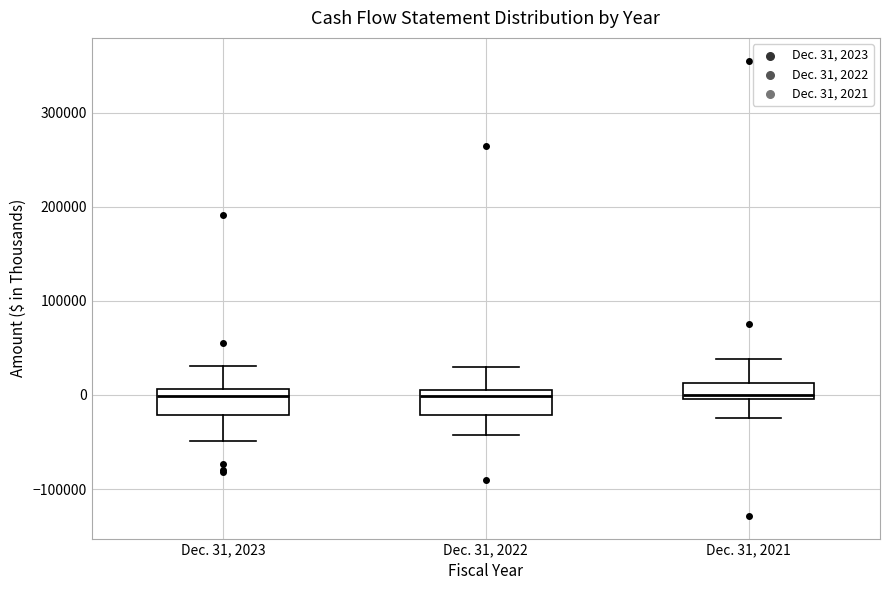

Reading left to right, read every box against the y-axis: the position of its median line, the range the box covers, and the ends of its whiskers. The values are not printed on the chart, so give them approximately, as read against the axis.

Dec. 31, 2023: median 0, box -20000 to 10000, whiskers -50000 to 30000
Dec. 31, 2022: median 0 (just below the box's upper edge), box -20000 to 0, whiskers -40000 to 30000
Dec. 31, 2021: median 0 (just above the box's lower edge), box 0 to 10000, whiskers -20000 to 40000